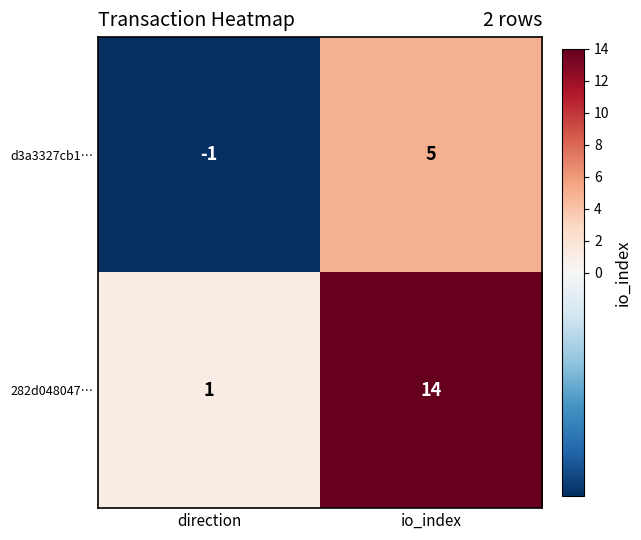

Reading left to right, extract all data points from this chart.

d3a3327cb1…: -1	5
282d048047…: 1	14